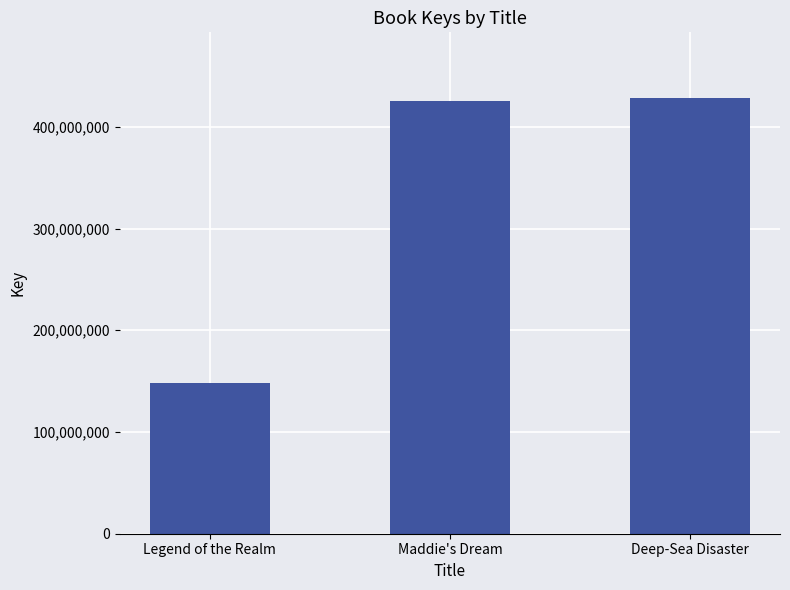

Where is the data nearest to the value 288188630?

Maddie's Dream